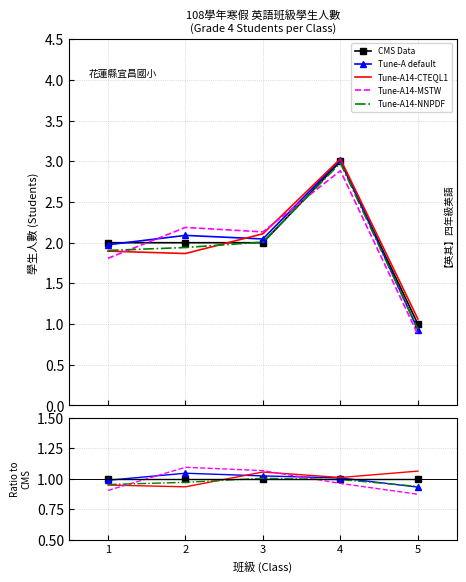

How many lines are shown in the chart?

5